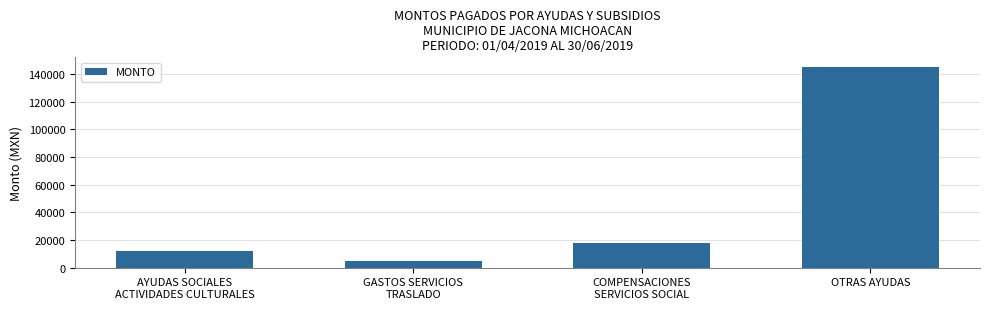

What is the minimum value shown in the chart?

5000.0